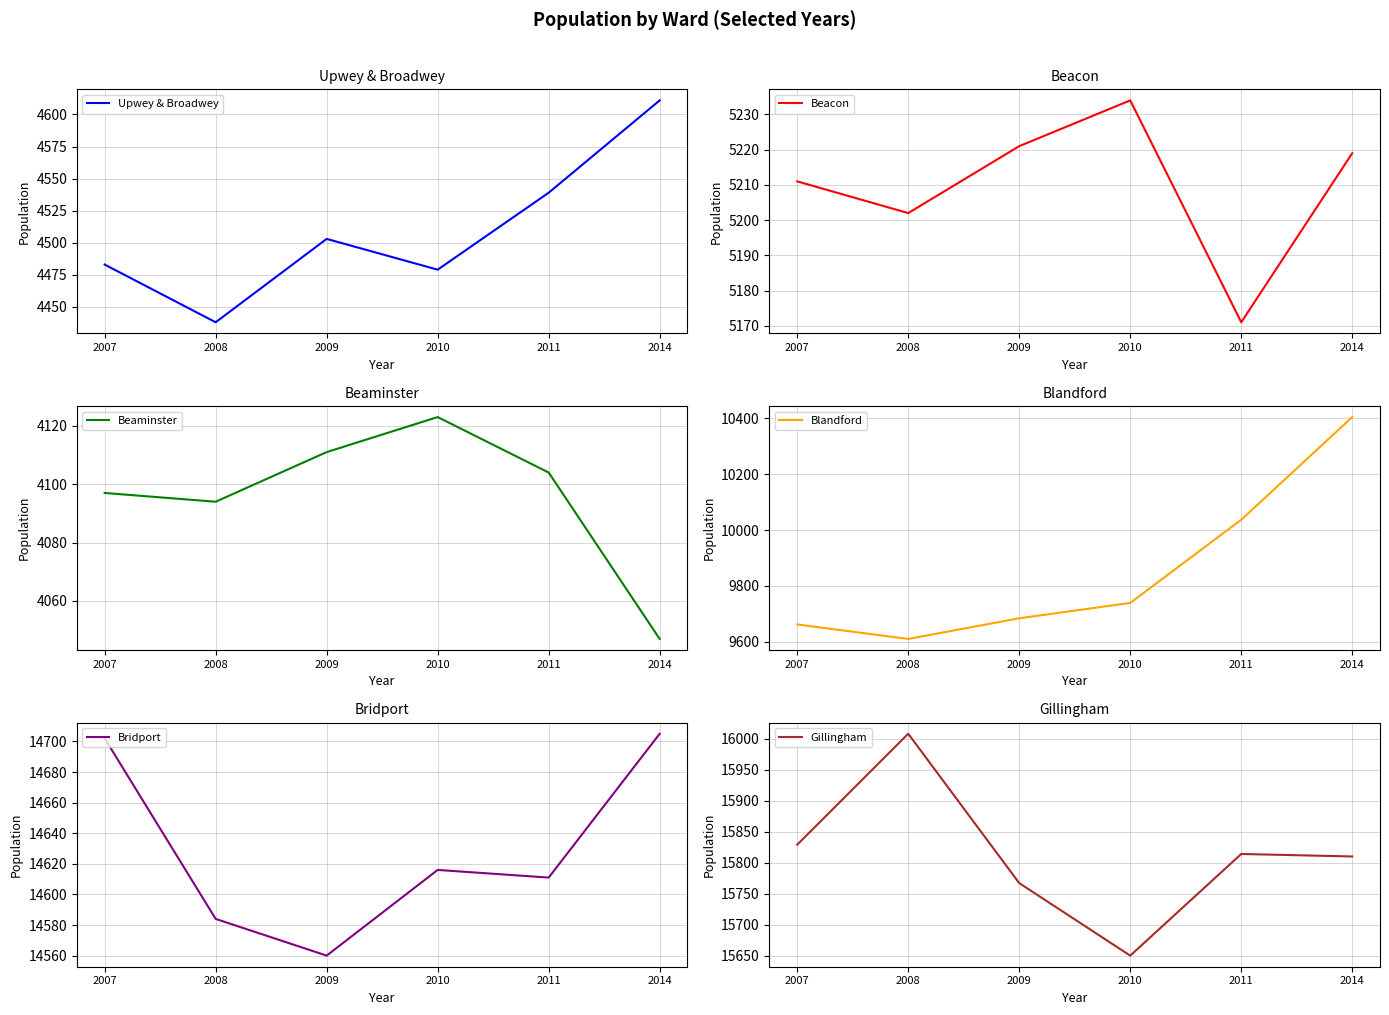

The Bridport series shows 14705 at 2014. True or false?

True